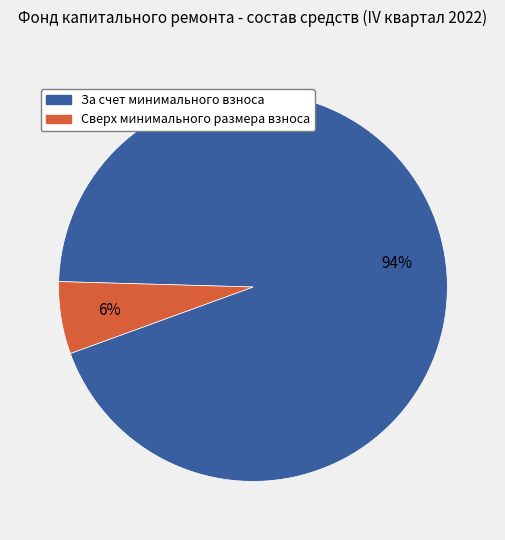

Is Сверх минимального размера взноса the majority of the pie?

No